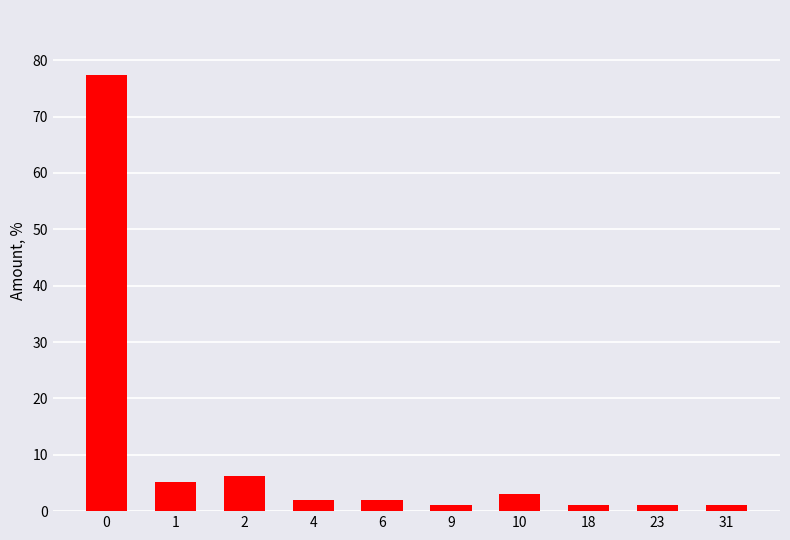

Reading right to left, list all the values displayed in this chart.

31=1.0	23=1.0	18=1.0	10=3.1	9=1.0	6=2.1	4=2.1	2=6.2	1=5.2	0=77.3